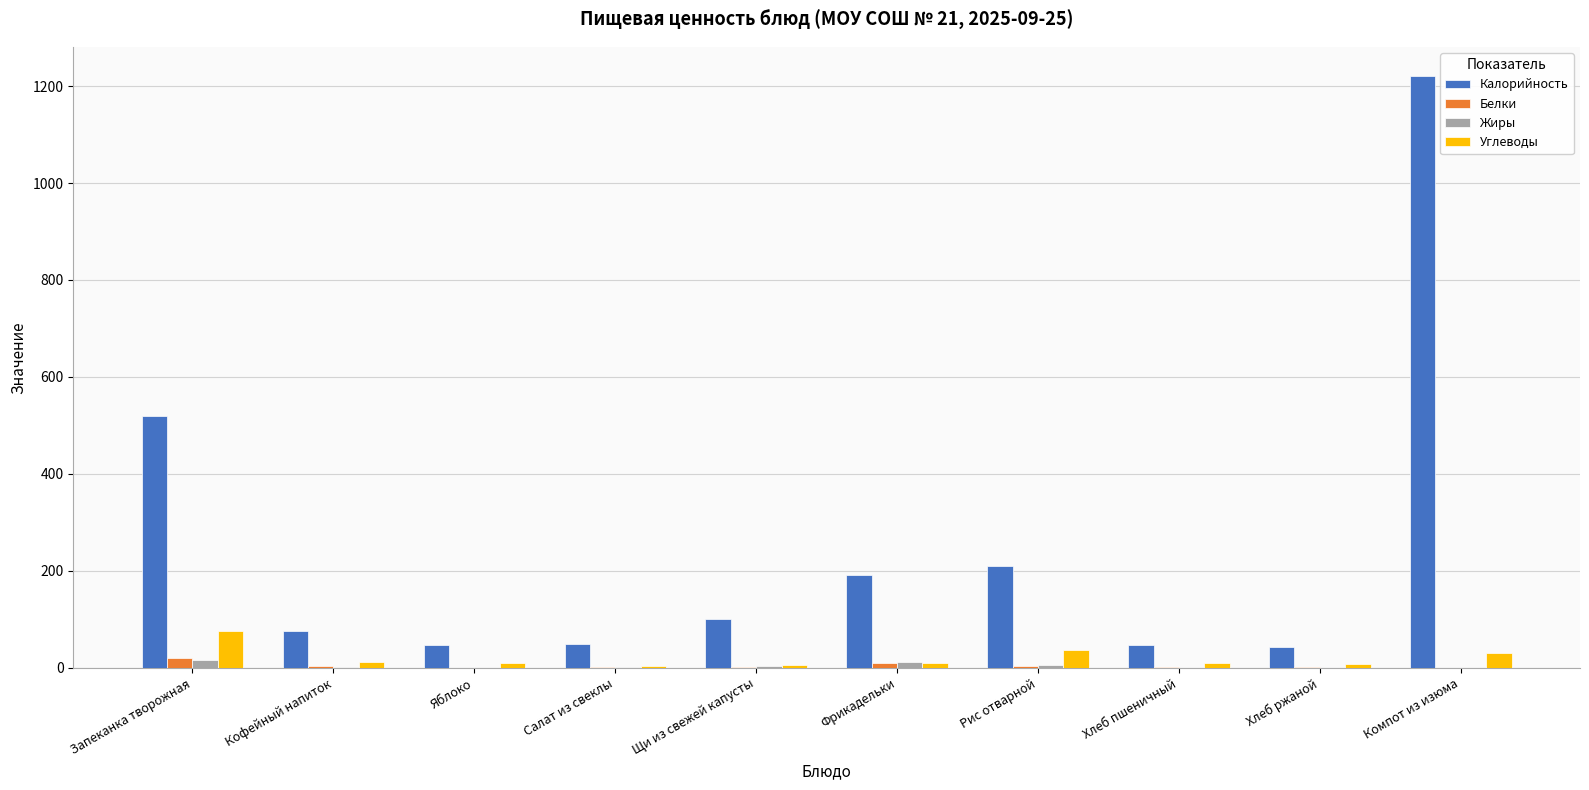

Which category has the highest value in the Калорийность series?

Компот из изюма